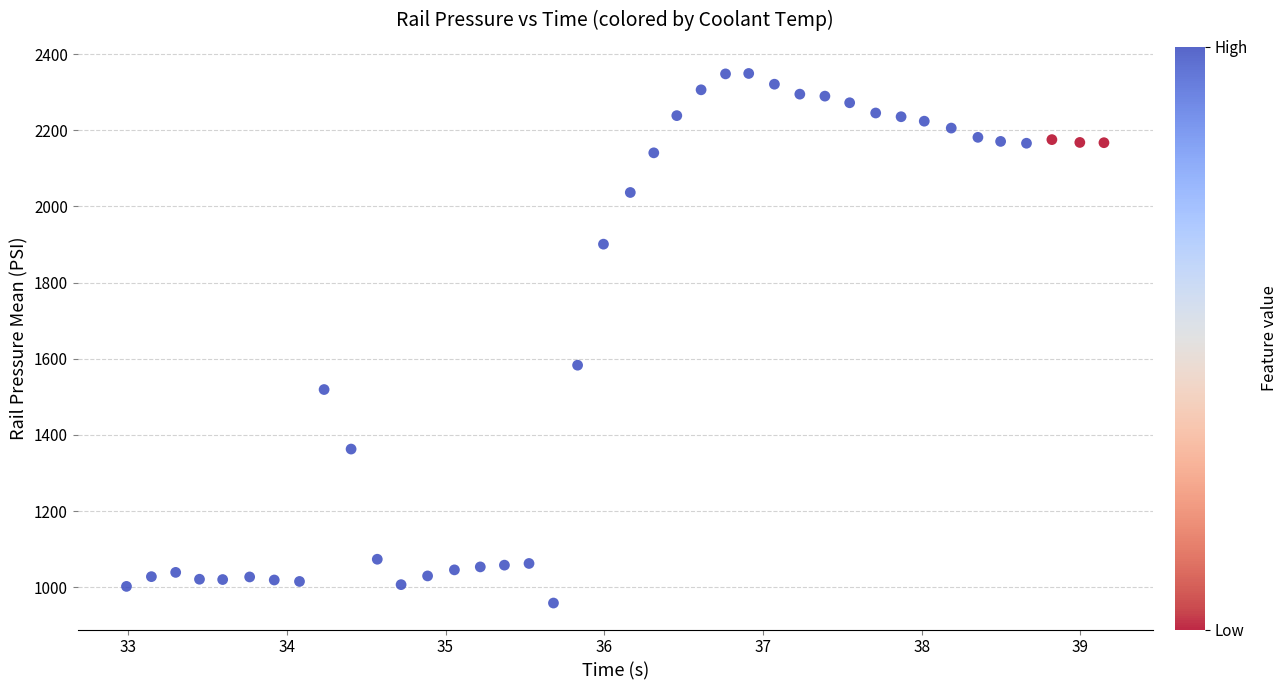

What Y value in the scatter plot is closest to 1653?

1583.1